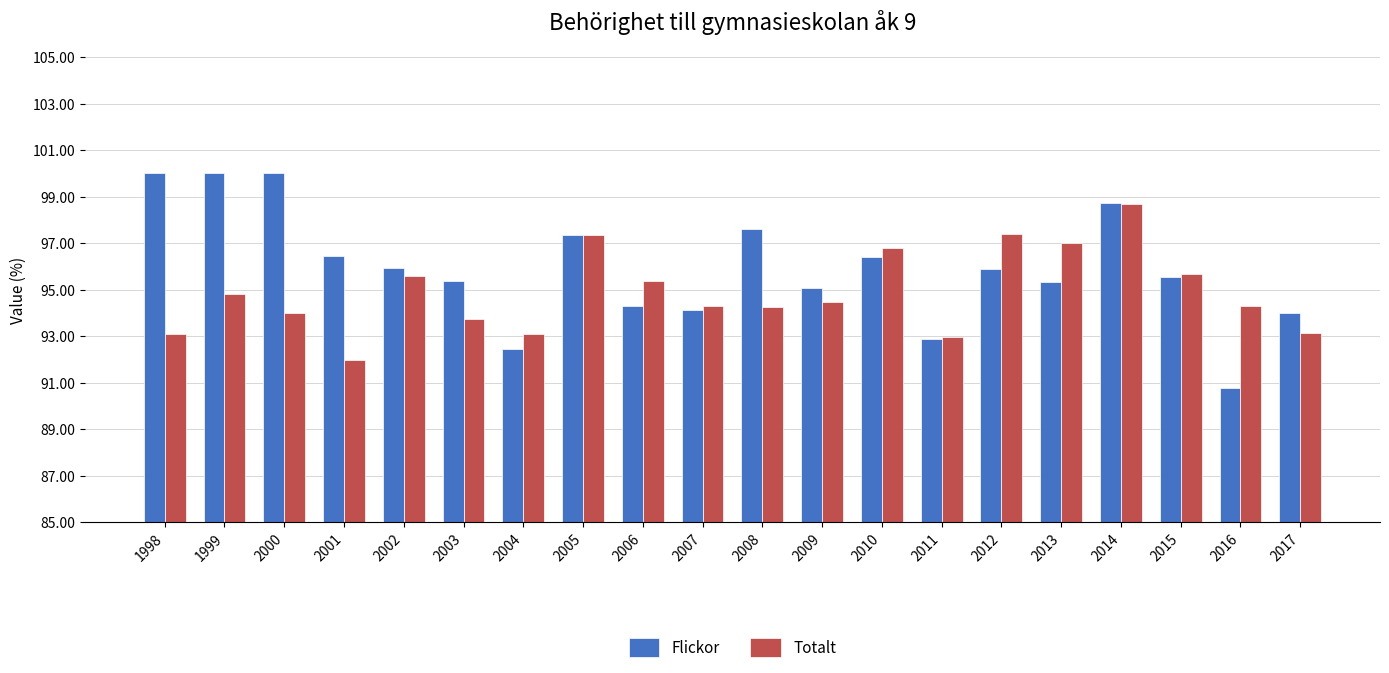

List the series in order of their overall mean, lowest first.

Totalt, Flickor